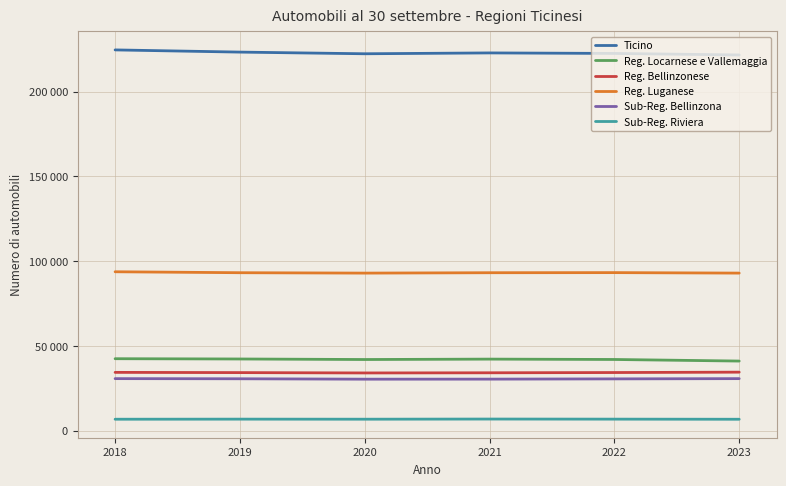

Is the value of Sub-Reg. Riviera at 2020 greater than the value of Ticino at 2023?

No